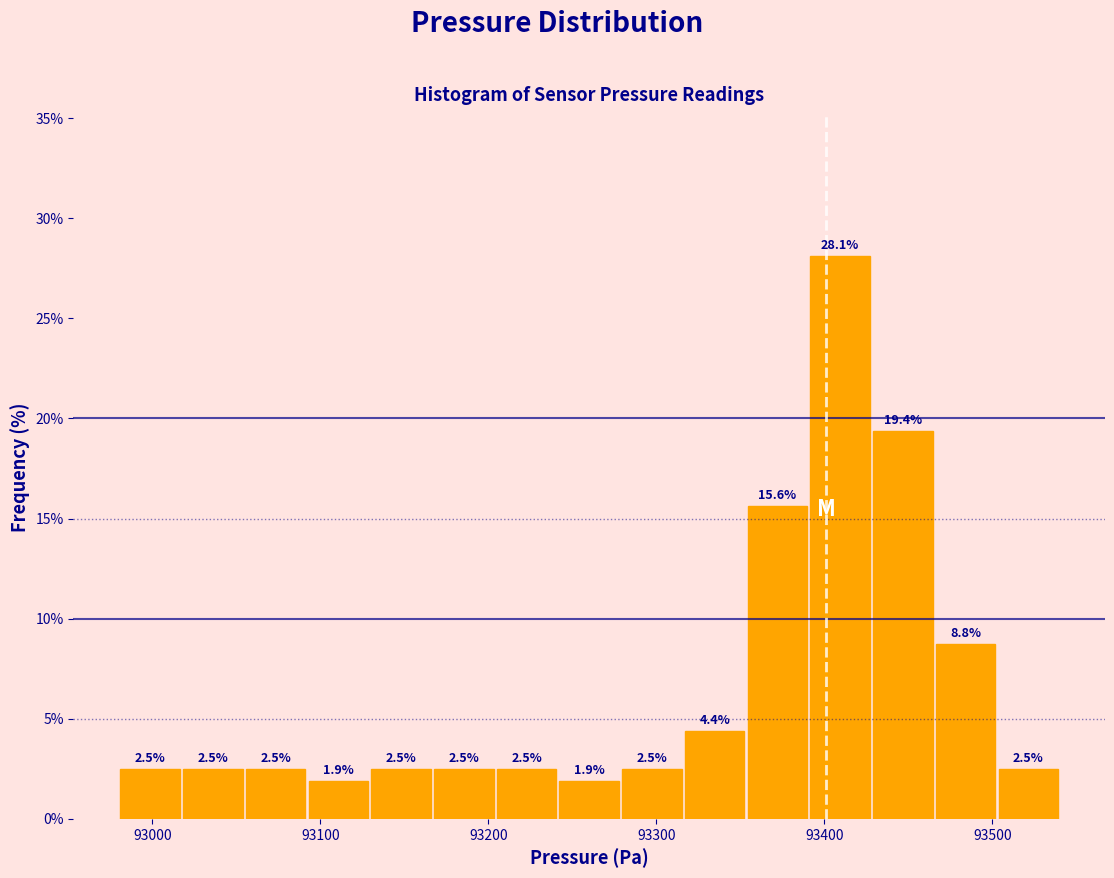

Around what value on the x-axis is the tallest bar? Give the approximate position of its centre, as read against the axis.

93410